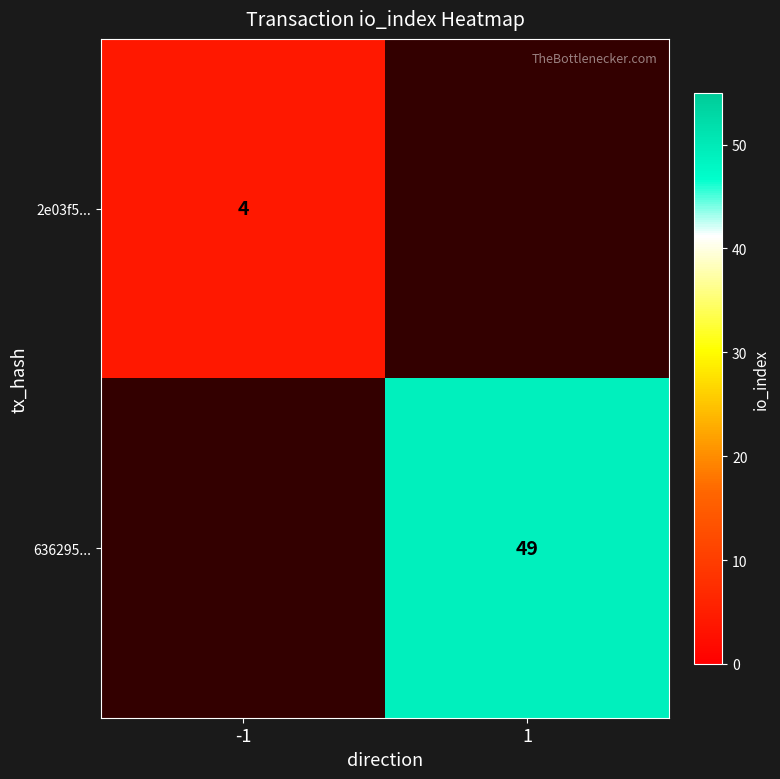

Is it true that 636295... equals 49 at 1?

True